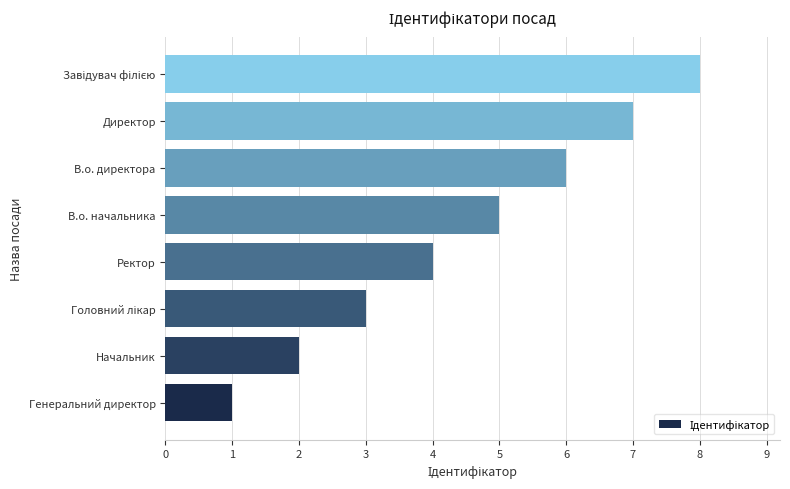

How many values are between 3 and 7?

5